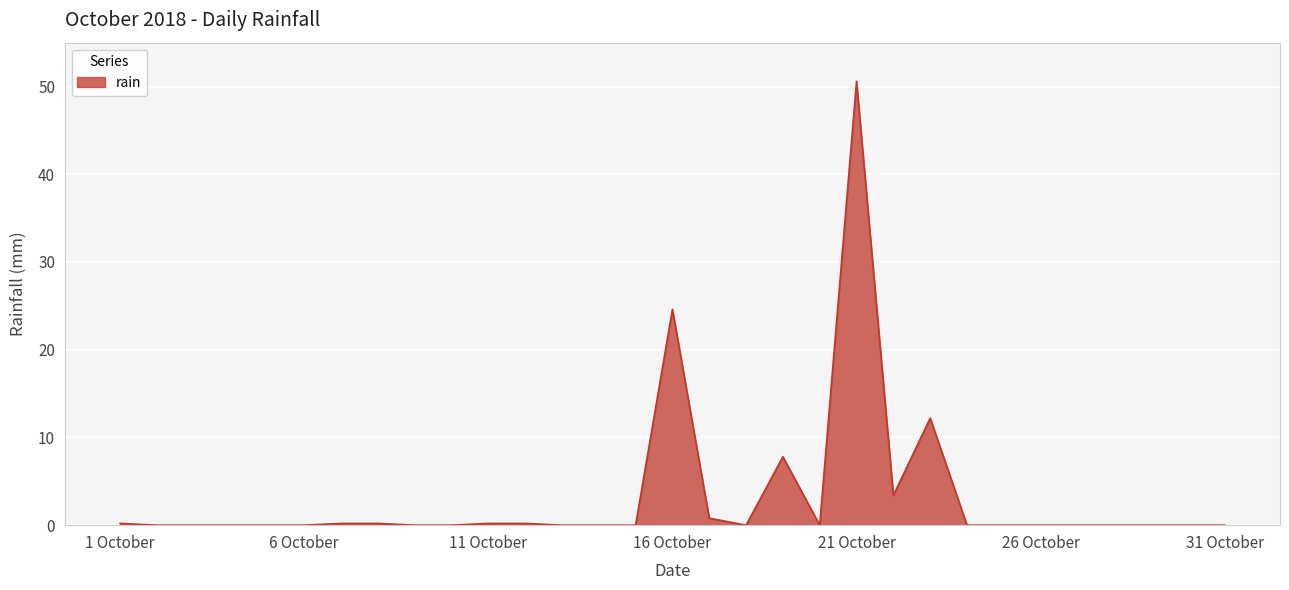

What is the average value?

3.2